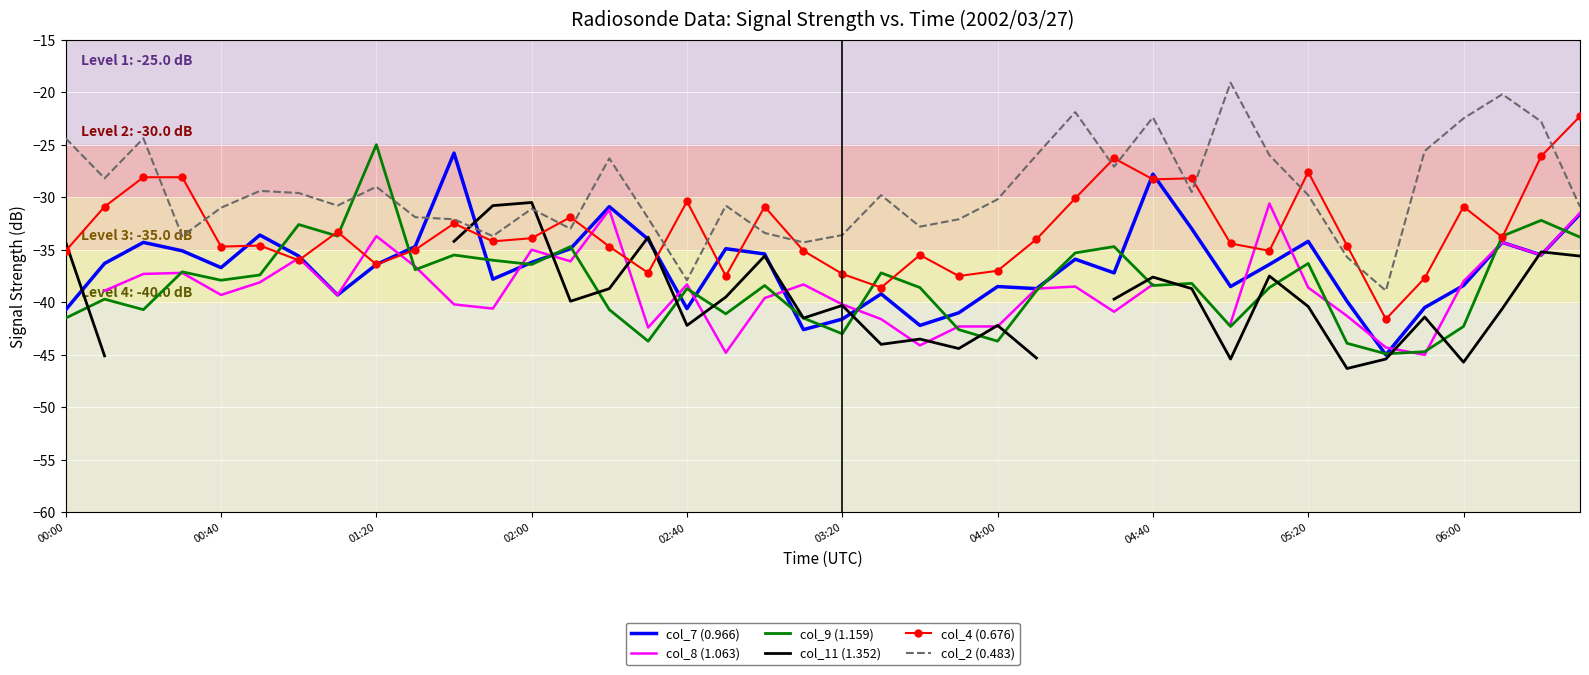

The col_2 (0.483) series shows -29.0 at 01:20. True or false?

True